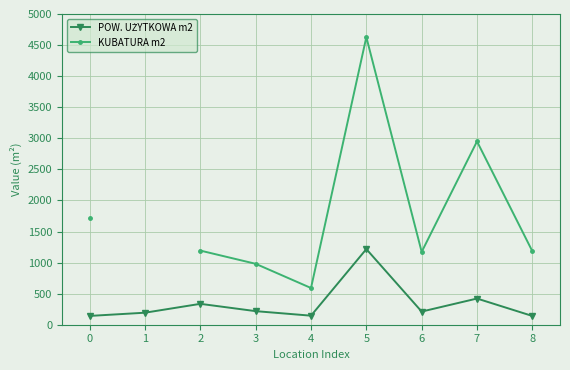

How many values in the KUBATURA m2 series exceed 1171?

6